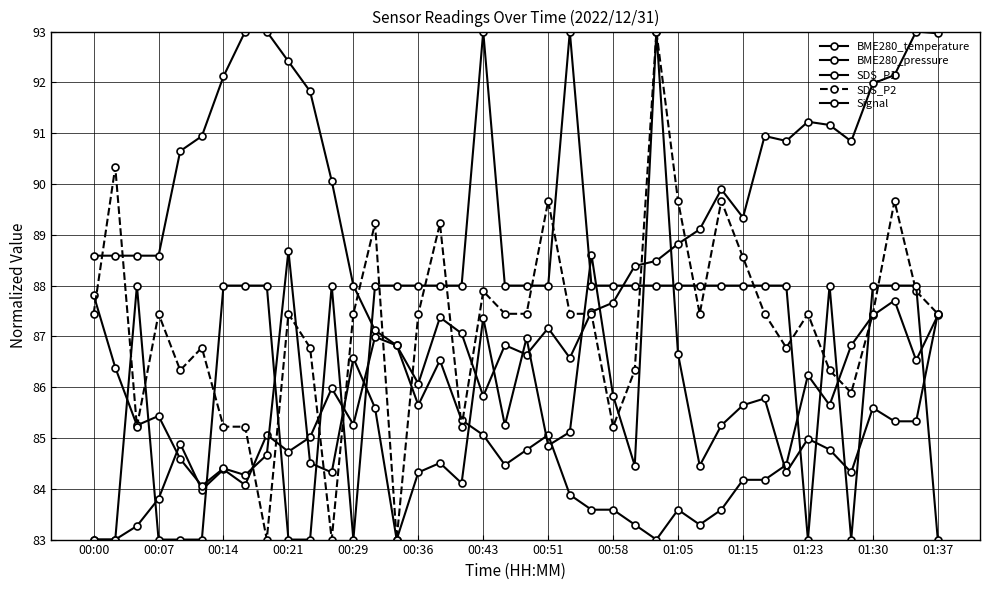

At which category is the sum across all series the highest?

26